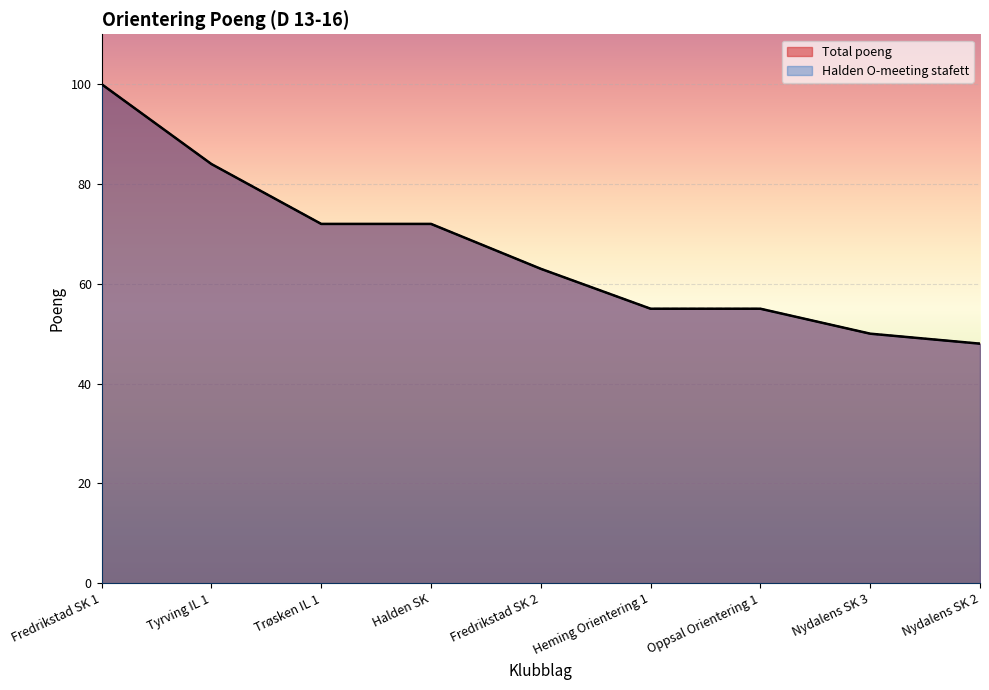

Reading left to right, what are all the values shown in this chart?

Total poeng: 100	84	72	72	63	55	55	50	48
Halden O-meeting stafett: 100	84	72	72	63	55	55	50	48